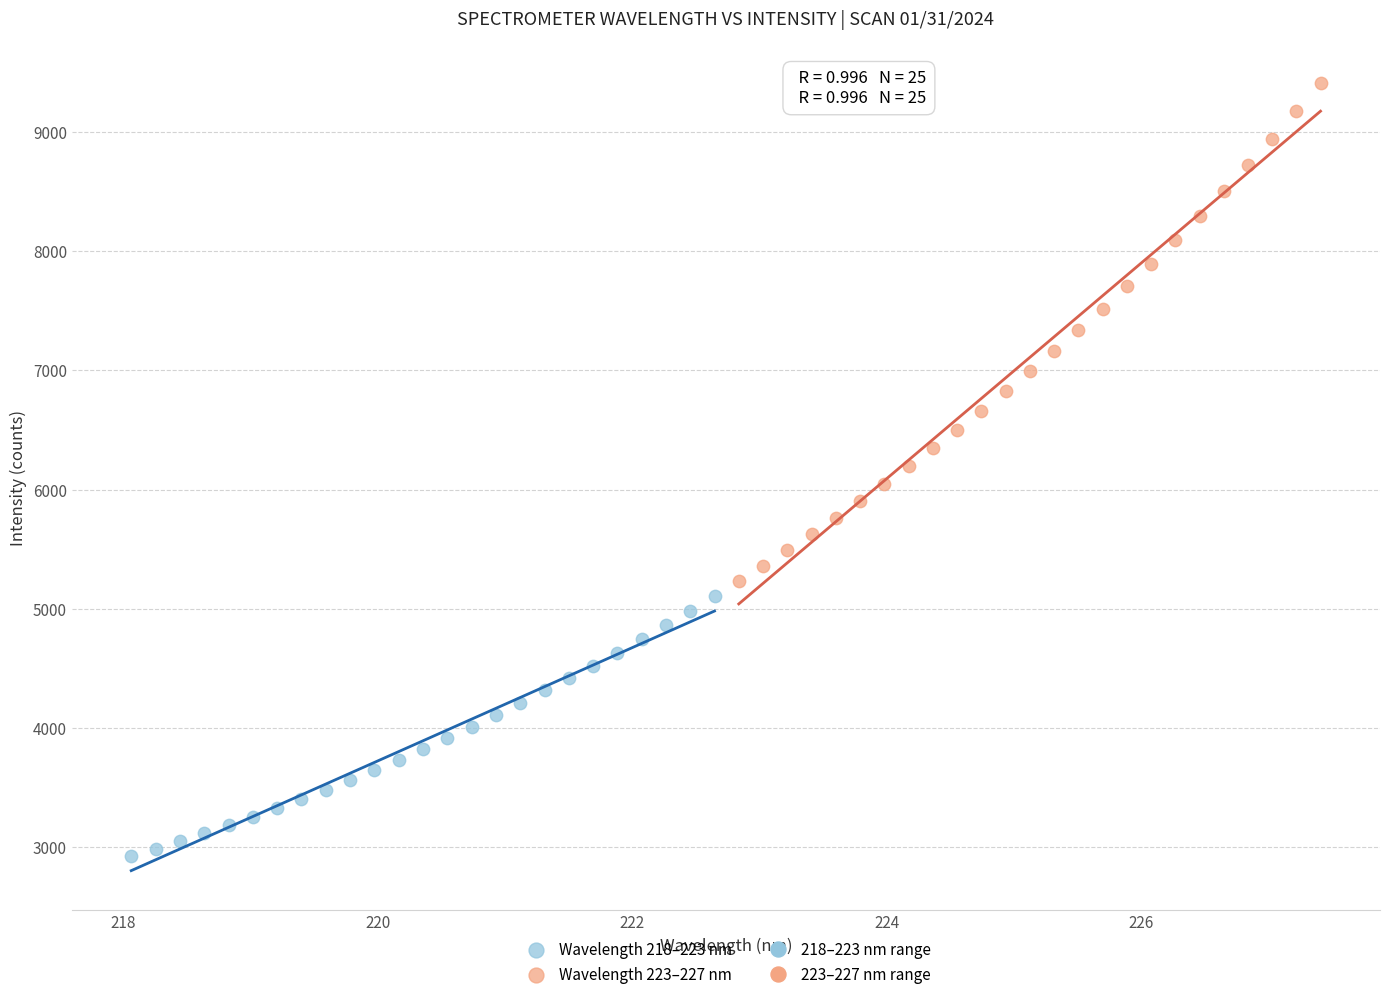

Which series reaches the maximum Y coordinate?

Wavelength 223–227 nm